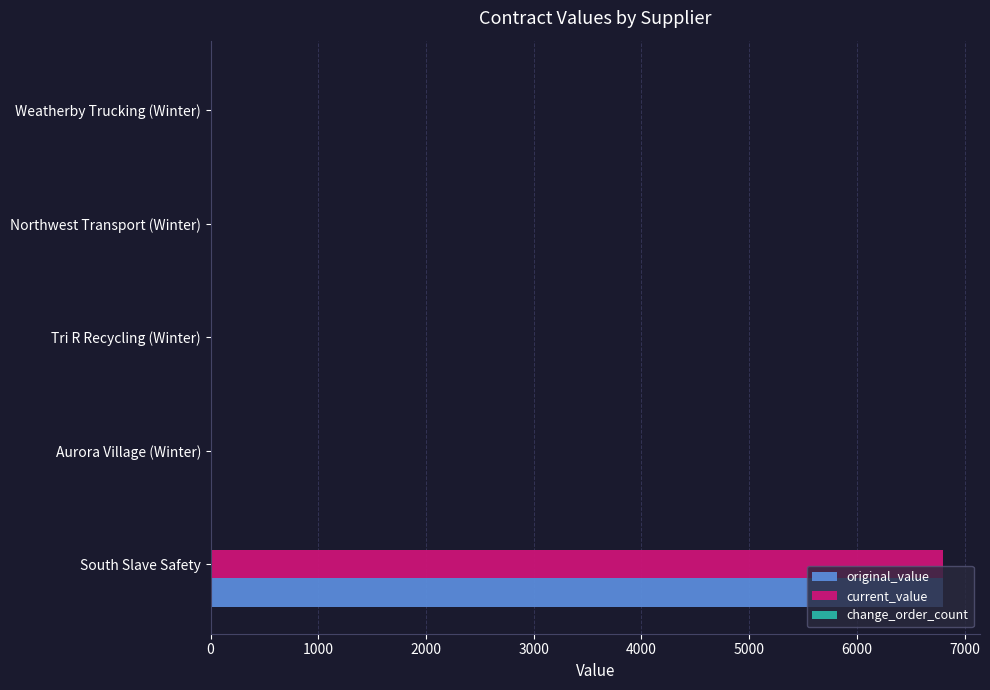

How many categories are shown in the chart?

5